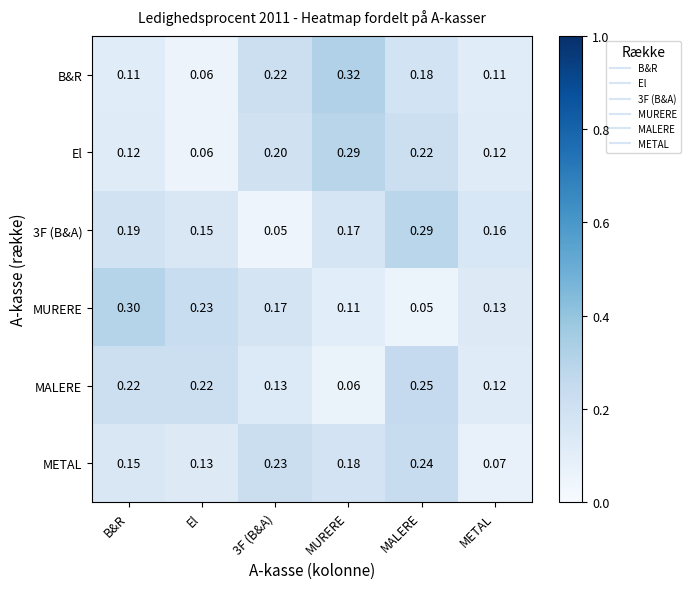

At which category is the sum across all series the highest?

MALERE